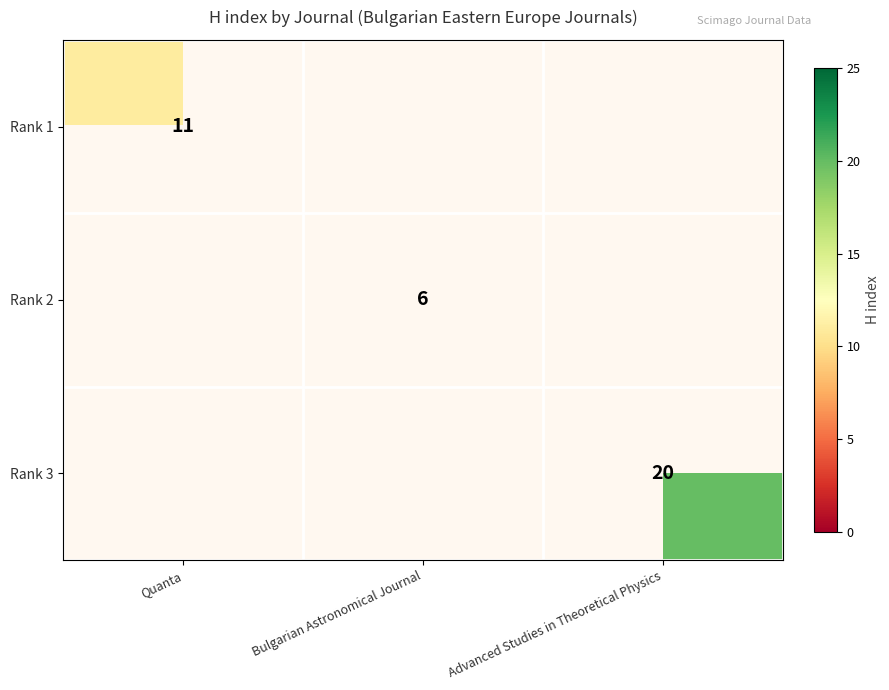

Is it true that Rank 1 equals 11 at Quanta?

True